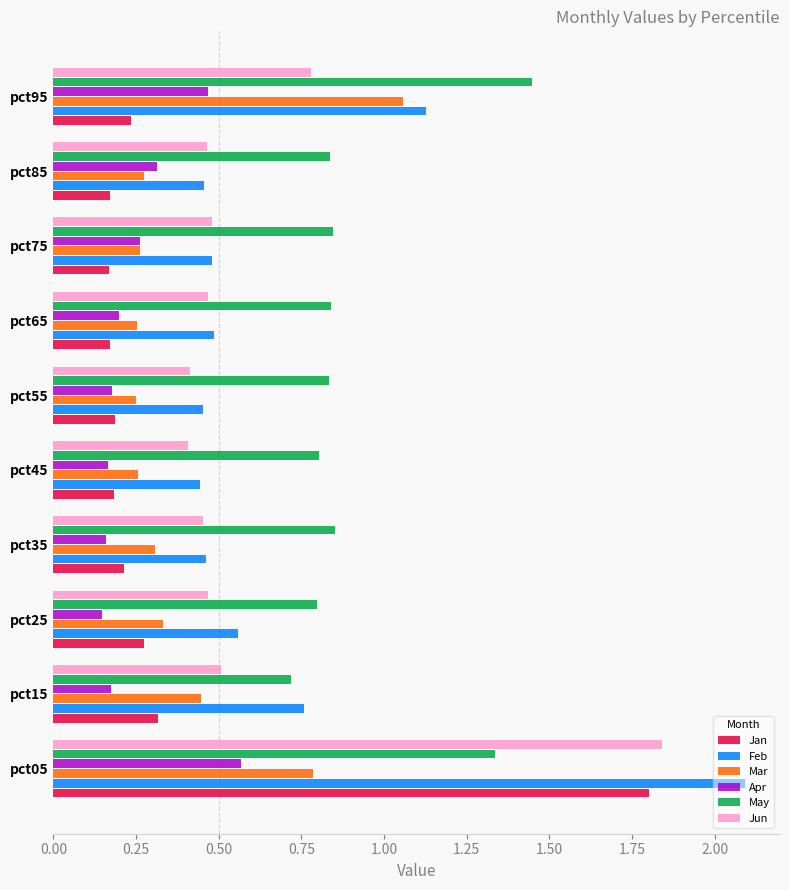

At which category does the chart reach its peak across all series?

pct05